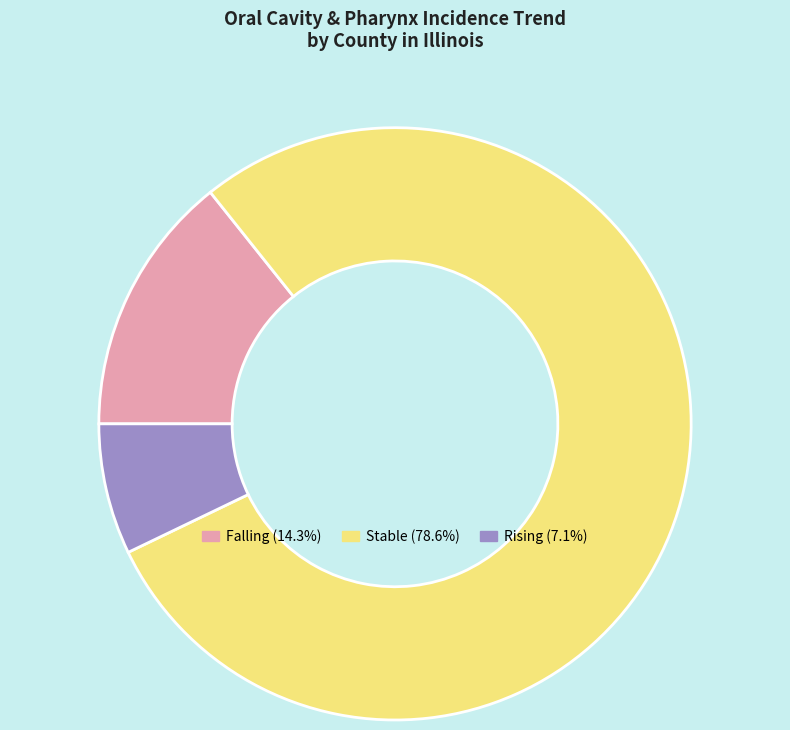

Is there a majority slice in this chart?

Yes